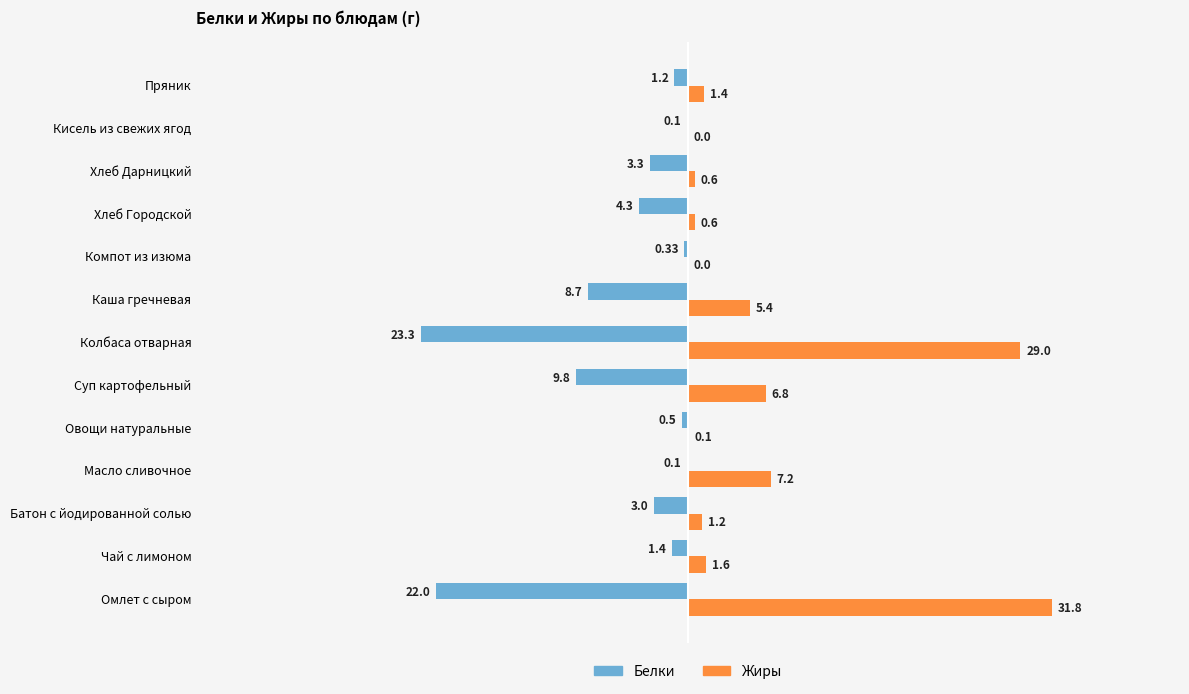

Which series has the largest total across all categories?

Жиры